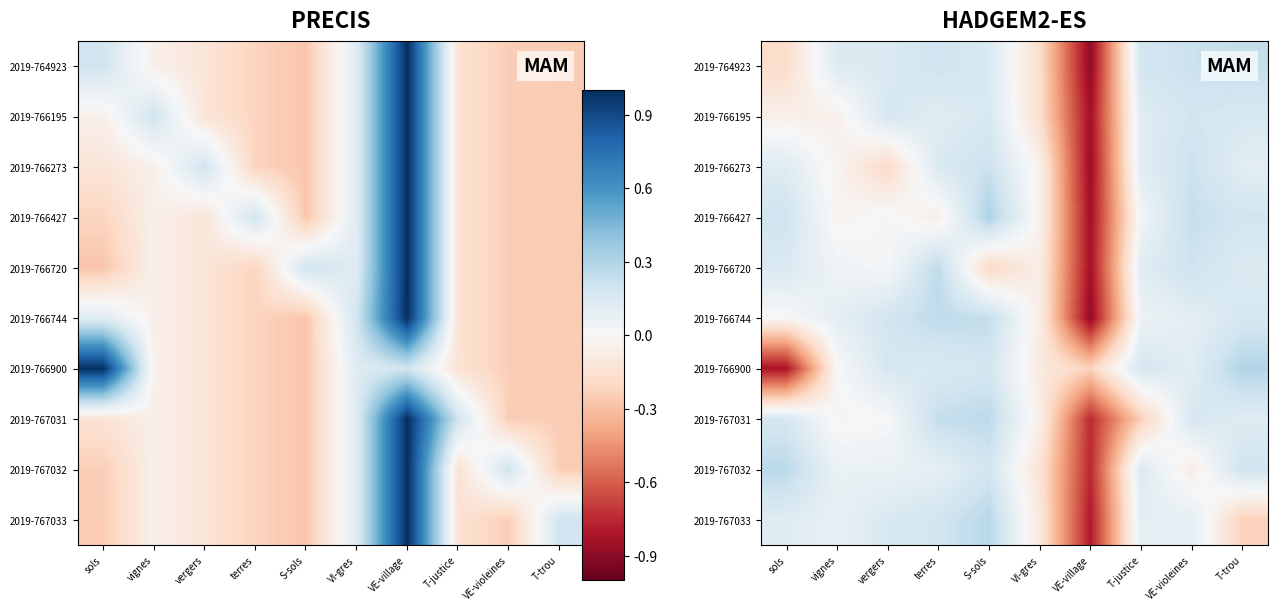

What is the difference between the maximum and minimum values in the 2019-767032 series?

1.0